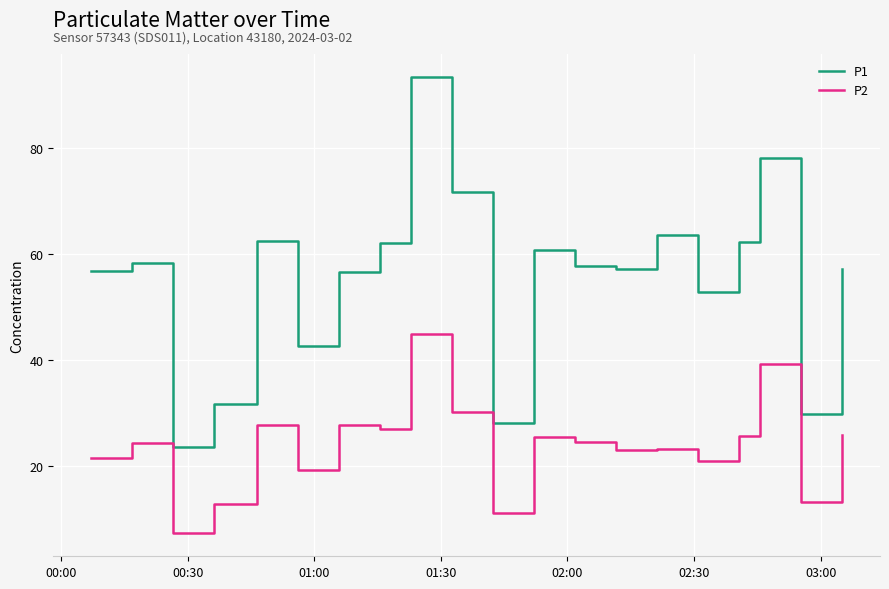

List the series in order of their peak value, highest first.

P1, P2